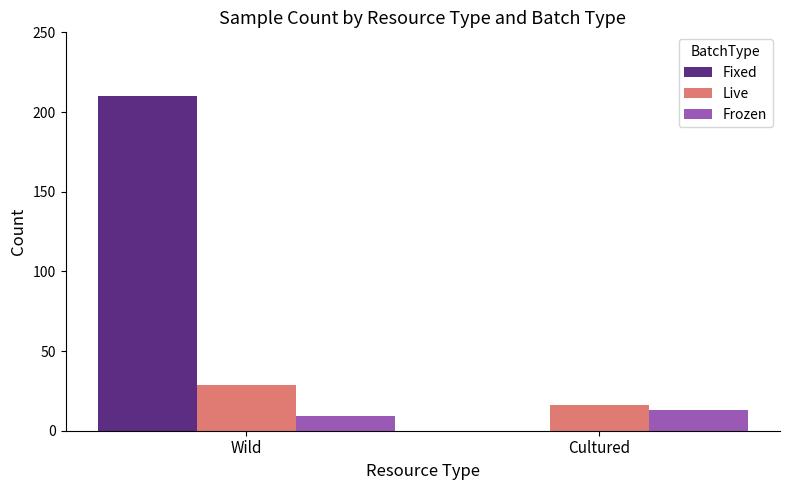

Count the number of data series in this chart.

3